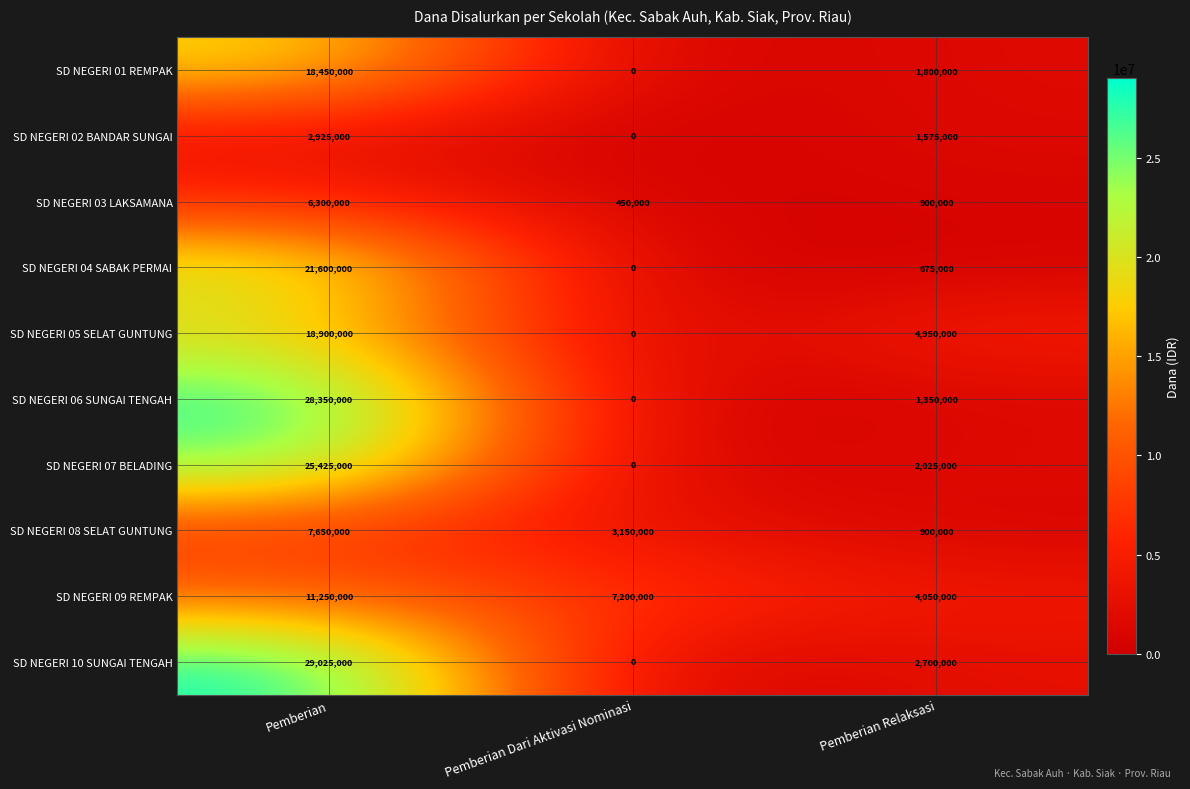

Which series has the largest total across all categories?

SD NEGERI 10 SUNGAI TENGAH